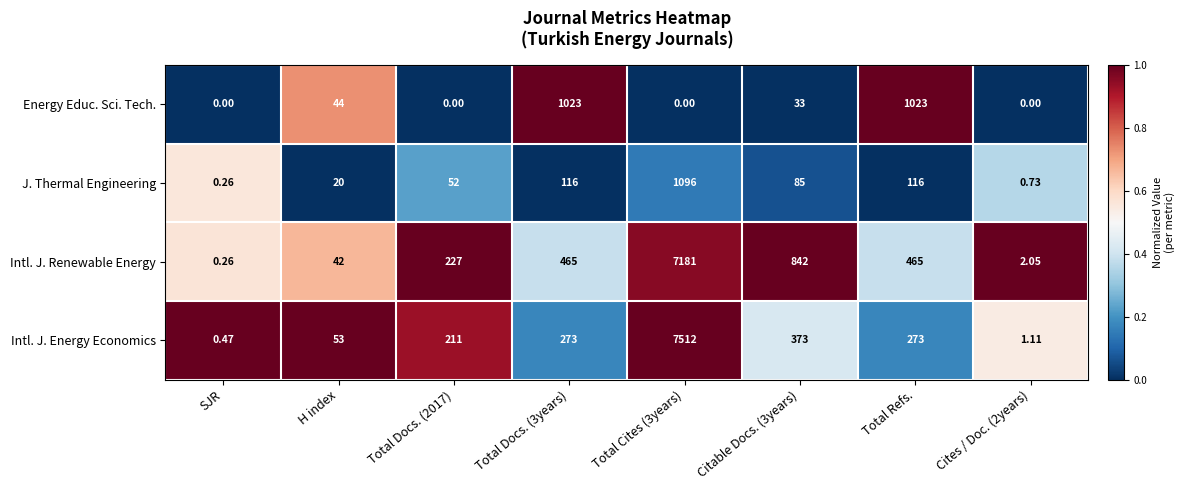

Count the number of data series in this chart.

4